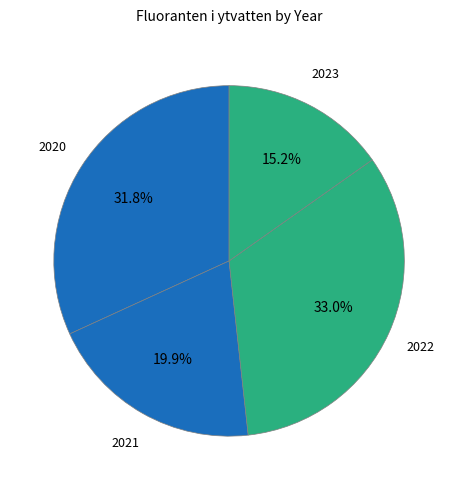

Does any single category account for the majority?

No